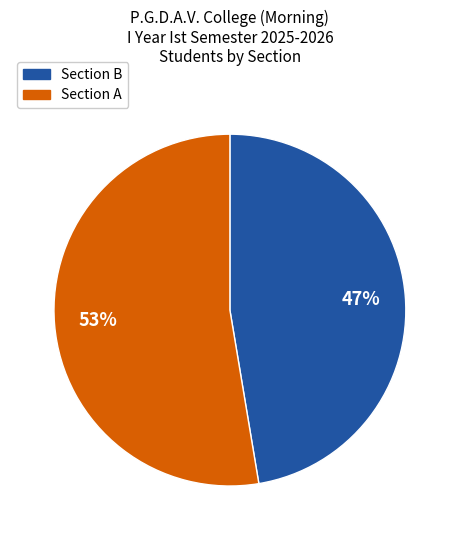

To the nearest percent, what is the average slice percentage?

50%